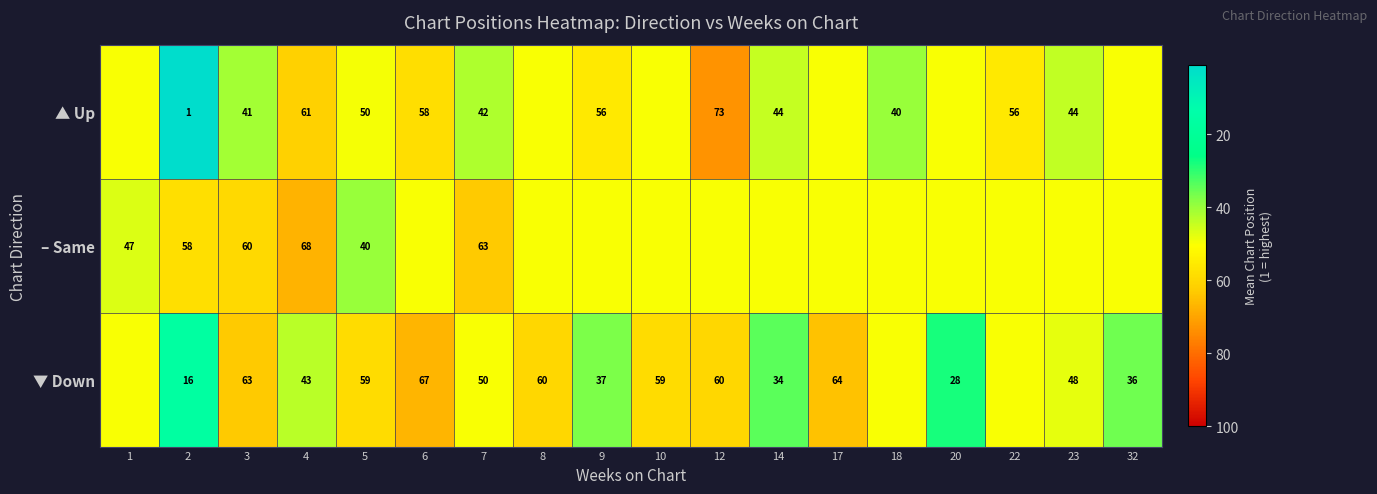

The value of ▲ Up at 23 is 68. True or false?

False